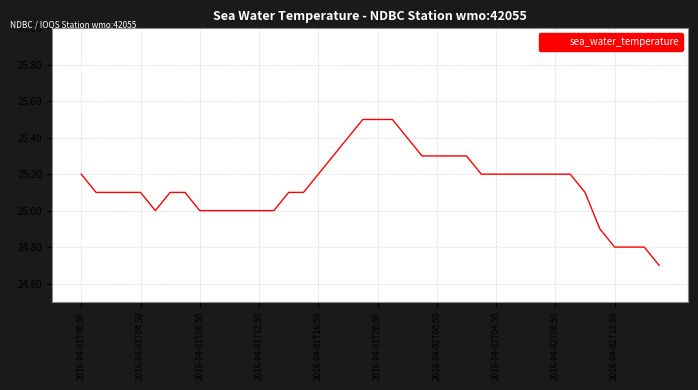

Reading right to left, list all the values displayed in this chart.

24.7	24.8	24.8	24.8	24.9	25.1	25.2	25.2	25.2	25.2	25.2	25.2	25.2	25.3	25.3	25.3	25.3	25.4	25.5	25.5	25.5	25.4	25.3	25.2	25.1	25.1	25.0	25.0	25.0	25.0	25.0	25.0	25.1	25.1	25.0	25.1	25.1	25.1	25.1	25.2